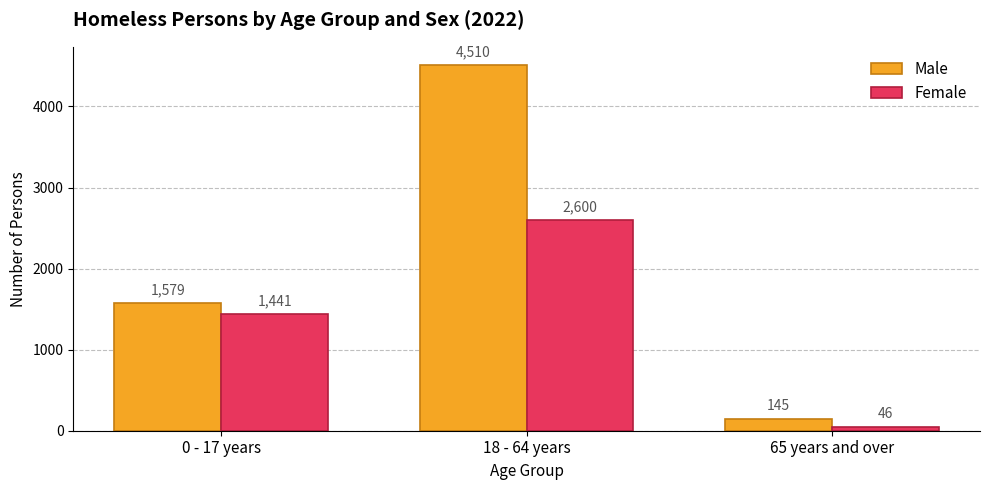

Is the value of Male at 0 - 17 years greater than the value of Female at 0 - 17 years?

Yes